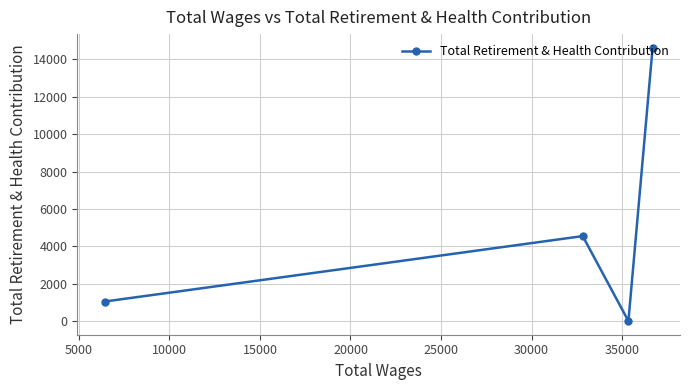

How many data points are less than 4546?

2